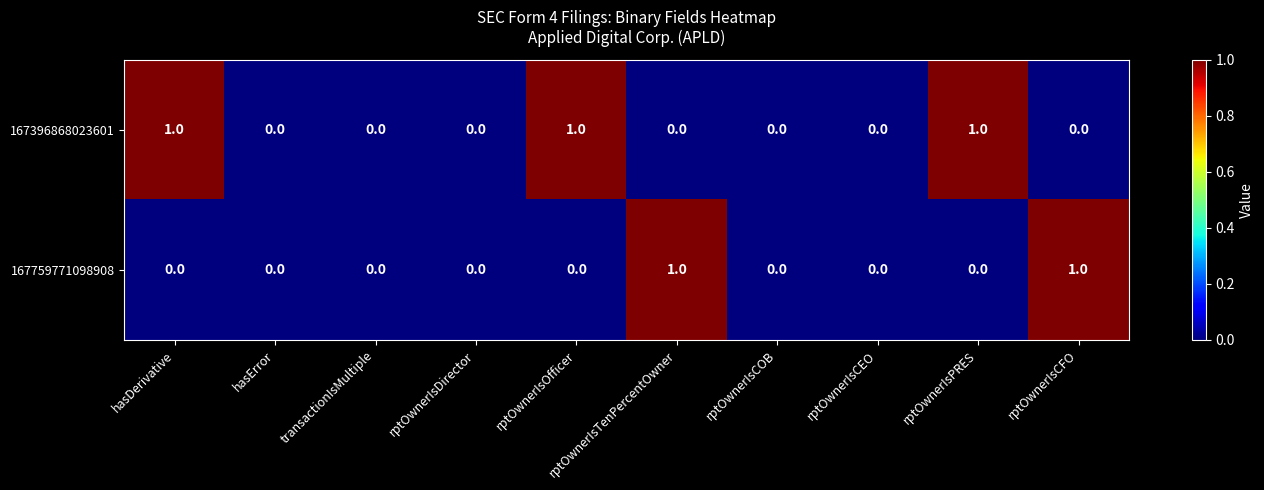

Between hasError and rptOwnerIsOfficer, which series saw the biggest shift?

167396868023601